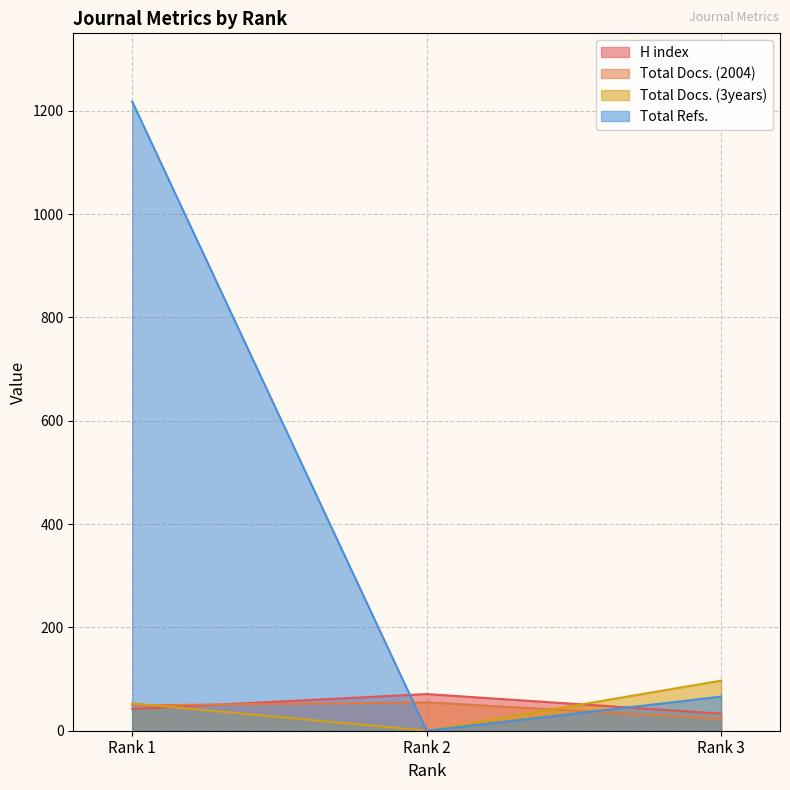

Reading left to right, list all the values displayed in this chart.

H index: 42	71	33
Total Docs. (2004): 49	55	23
Total Docs. (3years): 53	0	97
Total Refs.: 1218	0	66